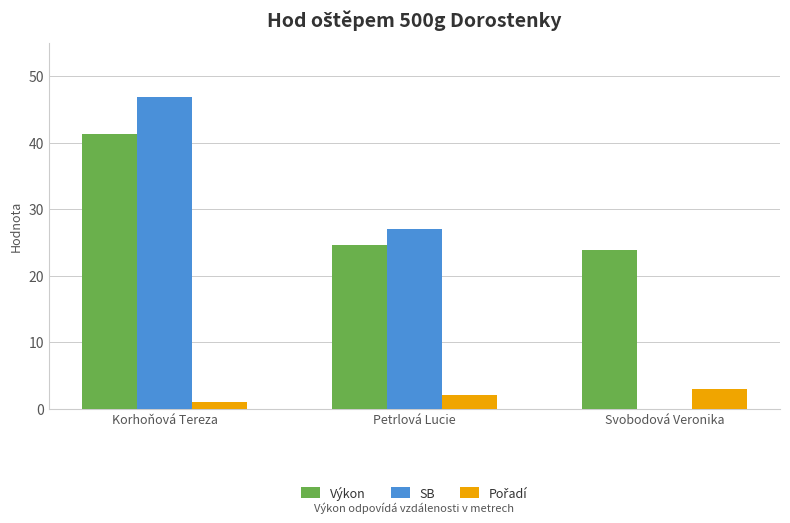

The Výkon series shows 57.9 at Korhoňová Tereza. True or false?

False